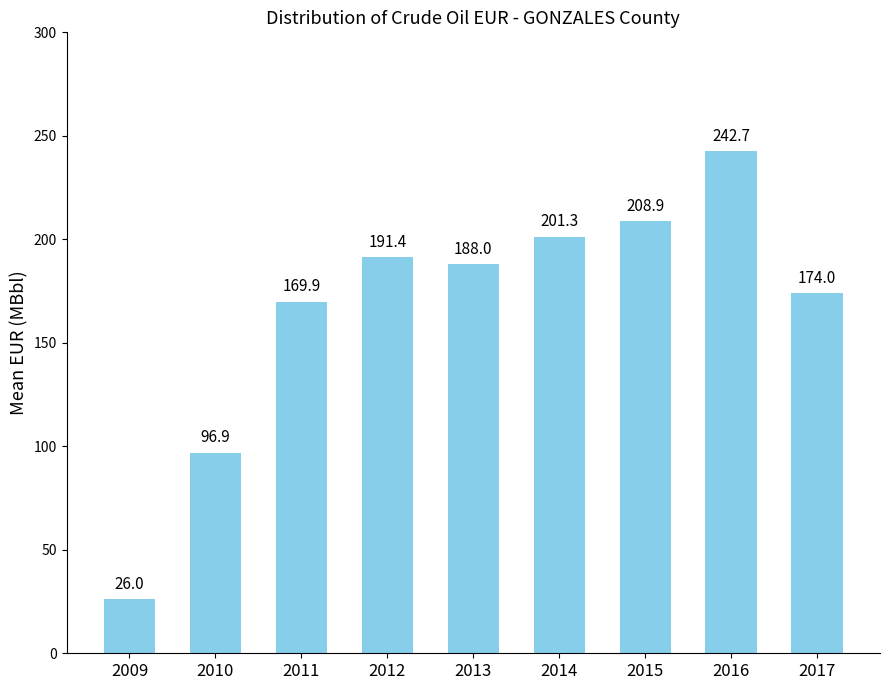

What is the value of the 4th bar from the left?

191.4